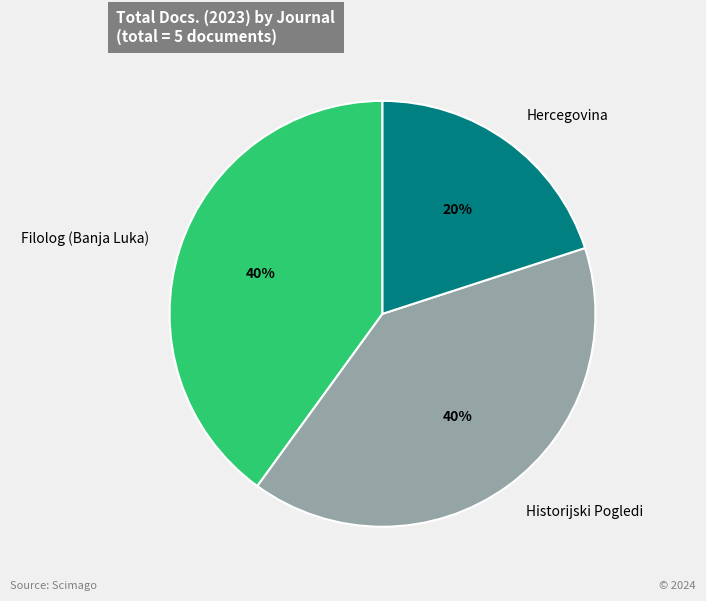

Combined, do Filolog (Banja Luka) and Historijski Pogledi account for over 50%?

Yes